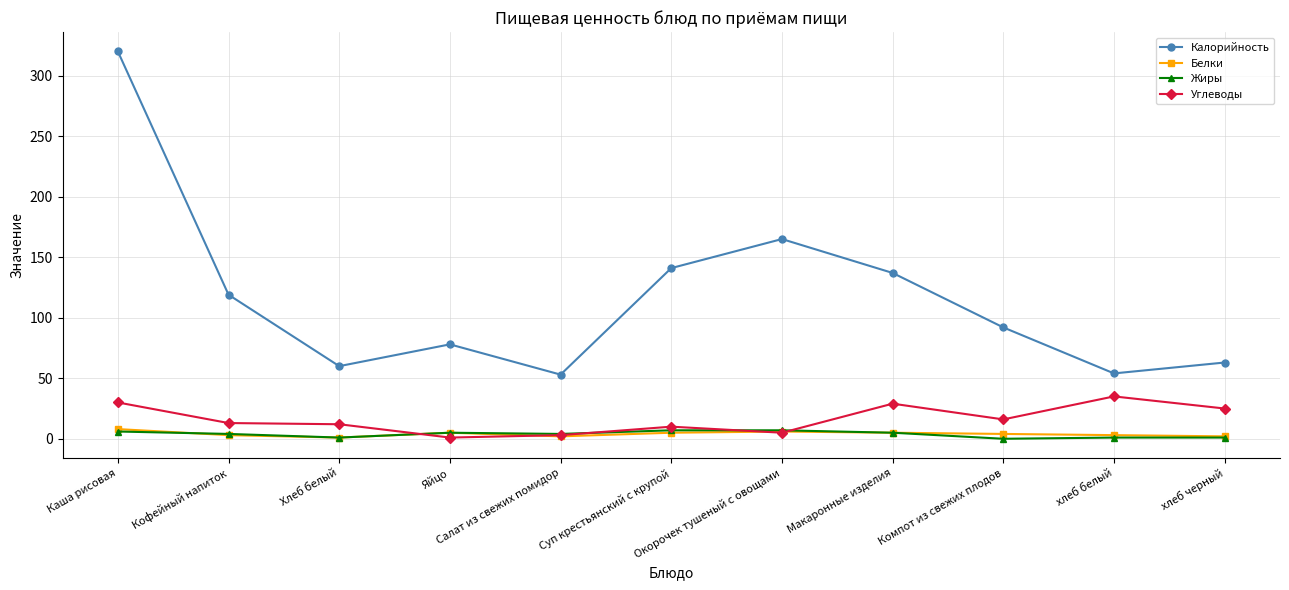

What is the spread (max minus min) of values at Окорочек тушеный с овощами?

160